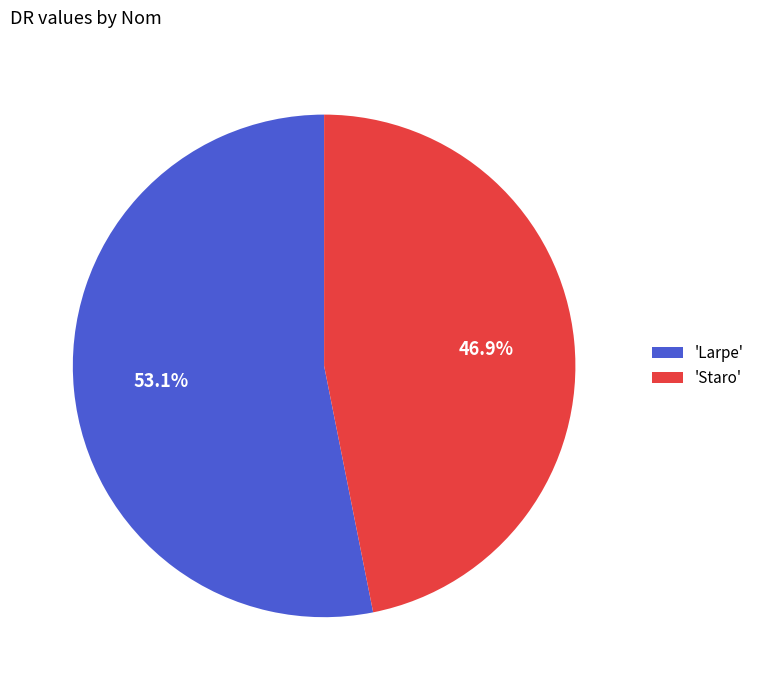

What percentage do 'Larpe' and 'Staro' together represent?

100.0%